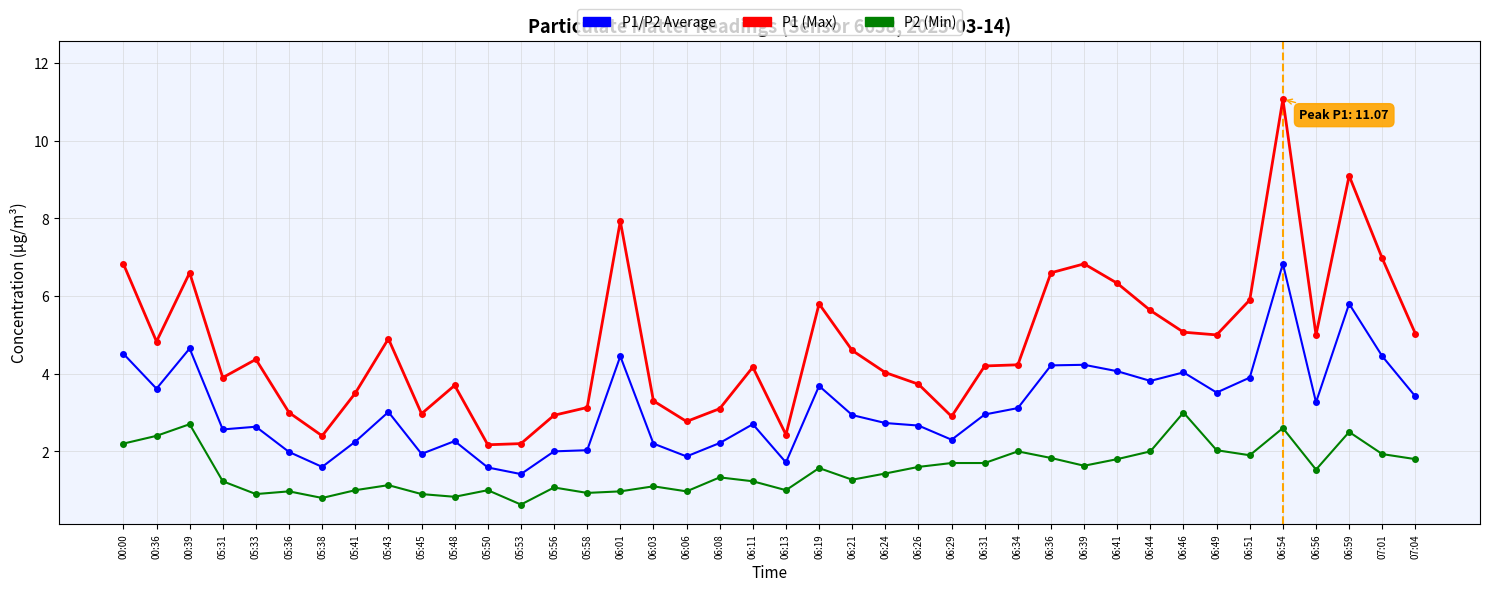

What is the difference between the P1 (Max) values at 06:24 and 00:00?

2.8